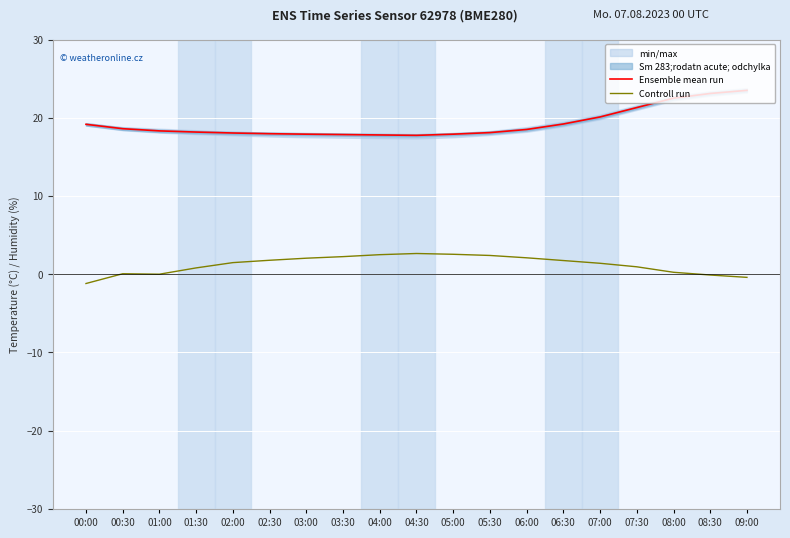

Rank the series at 01:30 from highest to lowest value.

Ensemble mean run, Controll run